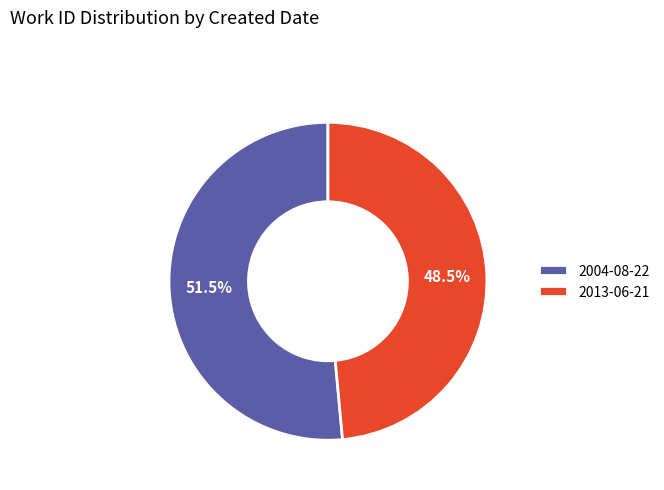

What portion of the pie excludes 2004-08-22?

48.5%